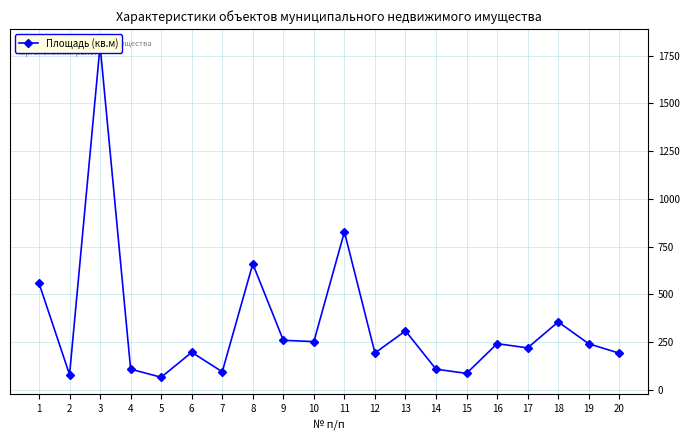

Approximately how many times larger is the value at 5 compared to 18?

0.2